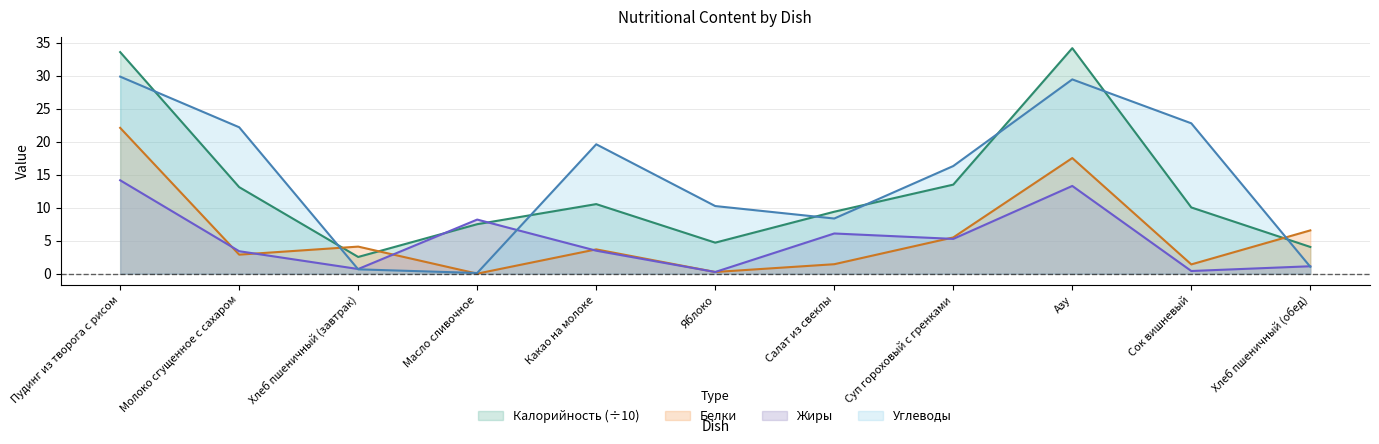

Which series ends up on top after the final intersection of Калорийность and Углеводы?

Калорийность